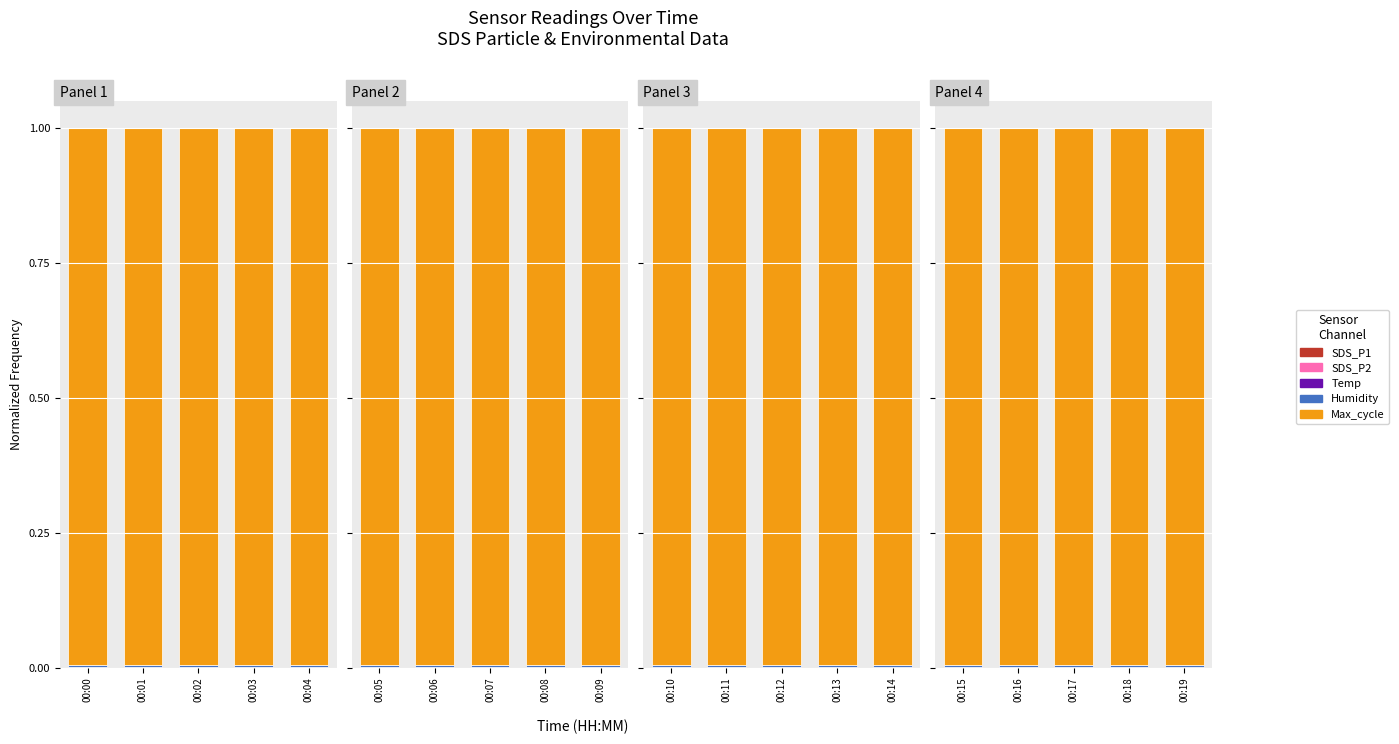

The SDS_P1 series shows 0.0 at 00:18. True or false?

True